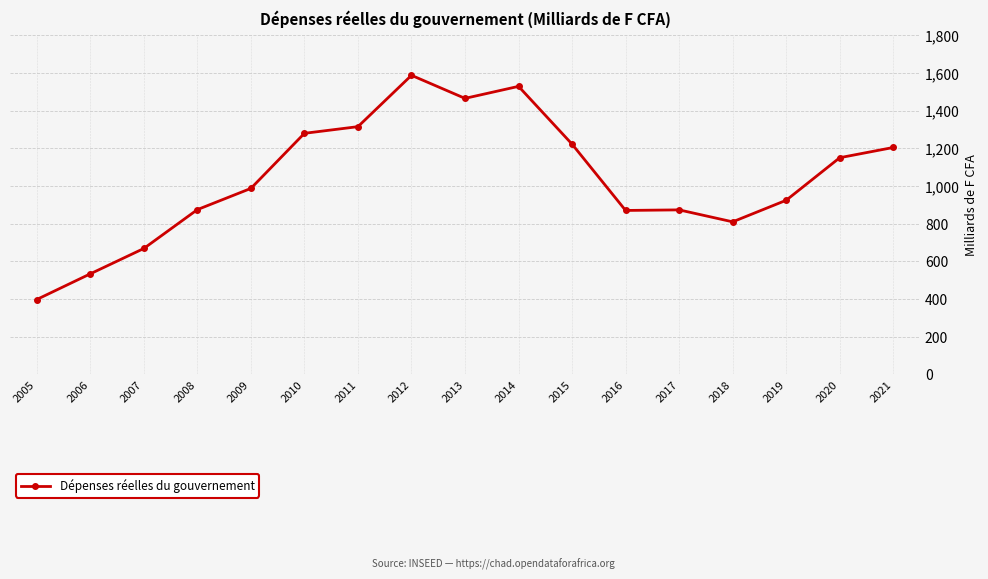

What is the average value?

1040.3